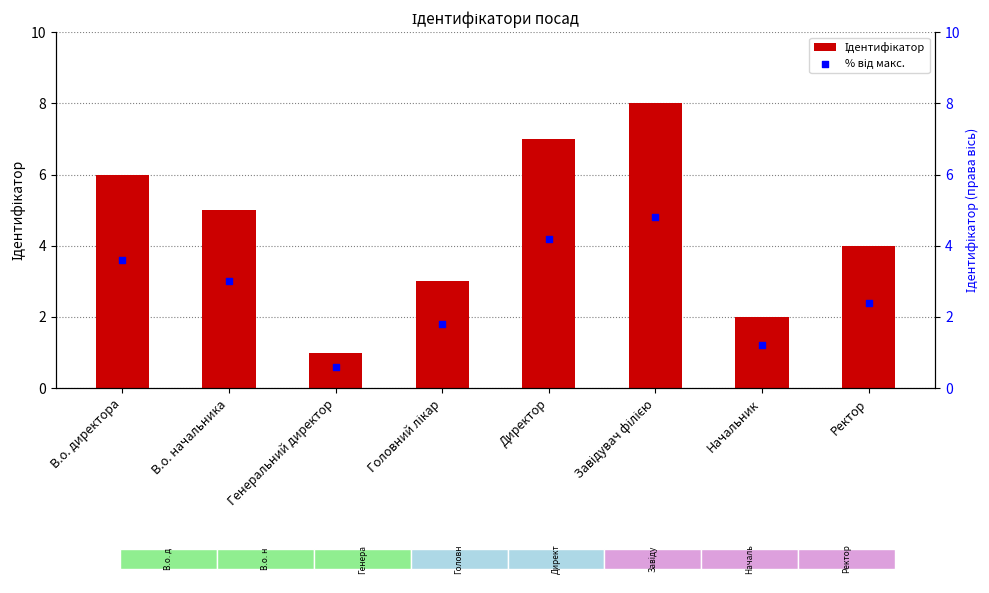

What is the total value across all series at Начальник?

3.2